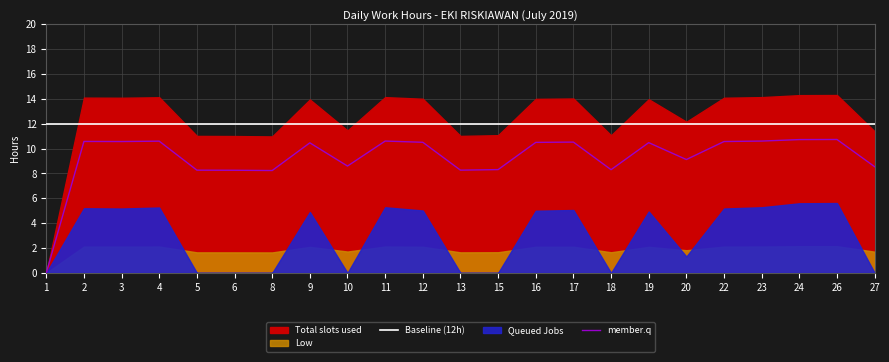

Is the value of member.q at 17 greater than the value of Baseline (12h) at 11?

No